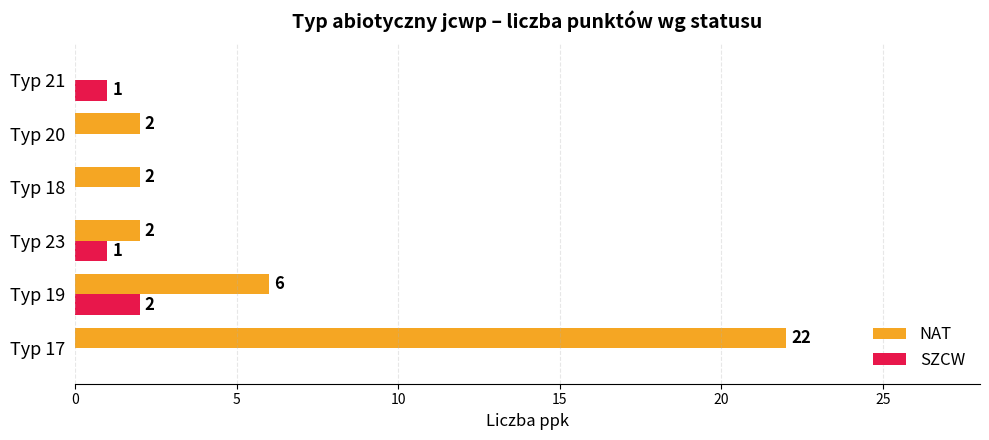

True or false: SZCW has a value of -1 at Typ 17.

False